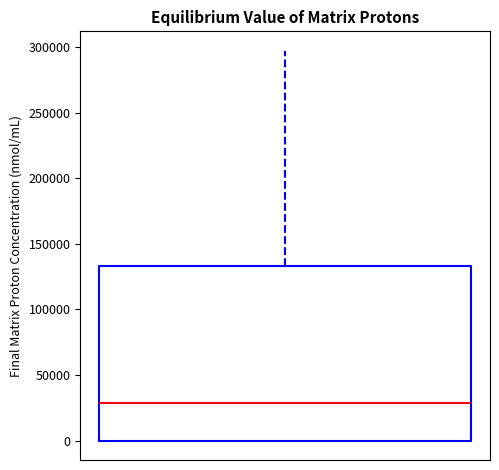

Transcribe this box plot: give where the median line is, the range the box spans, and where the two whiskers end, as read against the y-axis. The values are not printed on the chart, so give them approximately, as read against the axis.

median 30000, box 0 to 135000, whiskers 0 to 295000